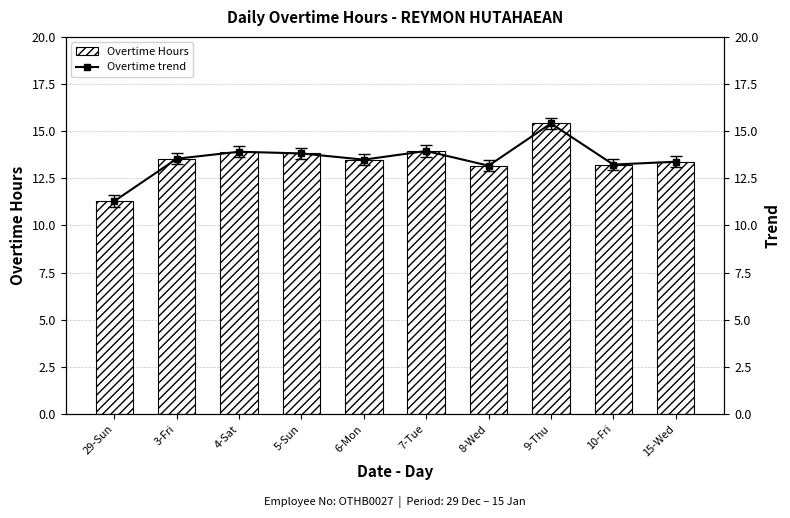

At how many categories does at least one series exceed 11?

10